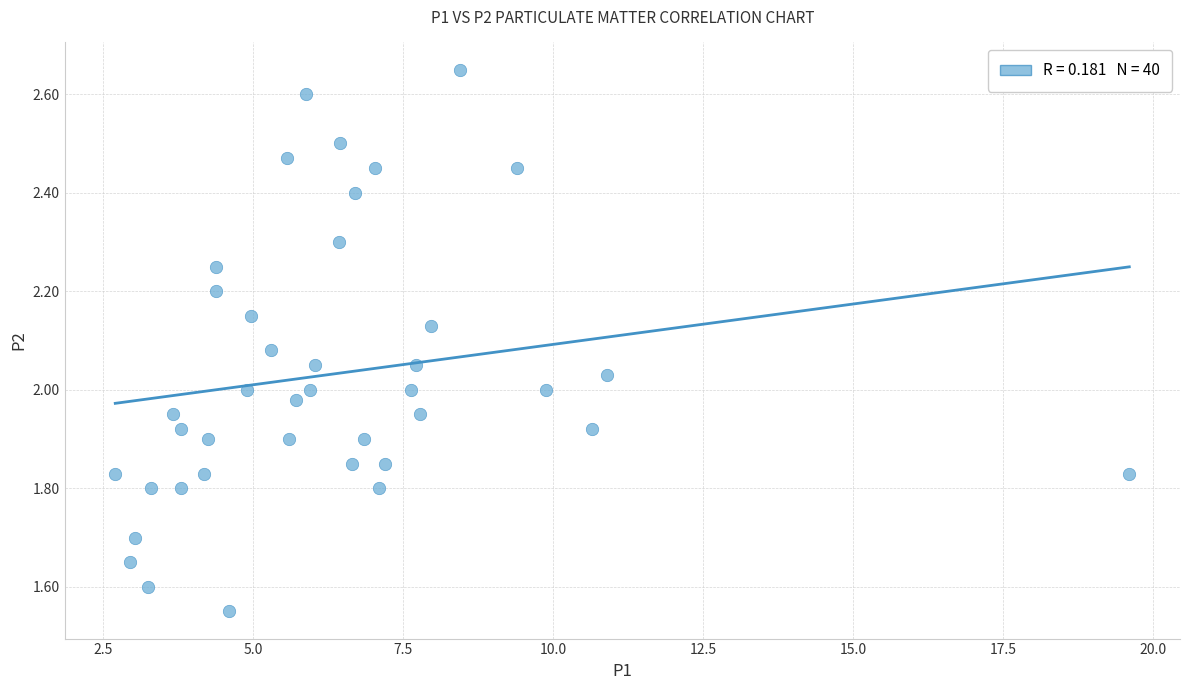

What is the range of X values (max minus min)?

16.9